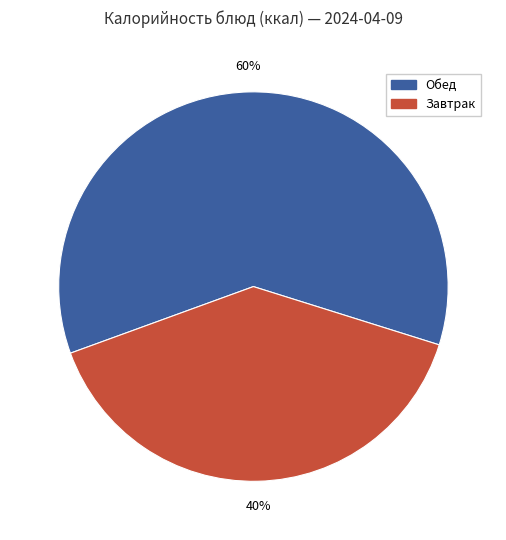

To the nearest percent, what is the average slice percentage?

50%